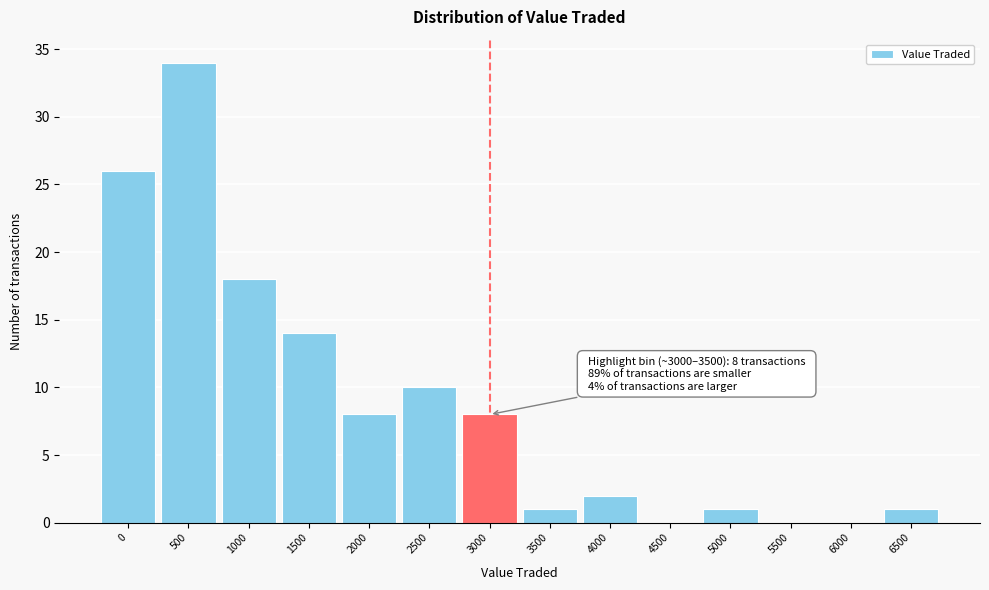

Reading left to right, list all the values displayed in this chart.

0=26	500=34	1000=18	1500=14	2000=8	2500=10	3000=8	3500=1	4000=2	4500=0	5000=1	5500=0	6000=0	6500=1